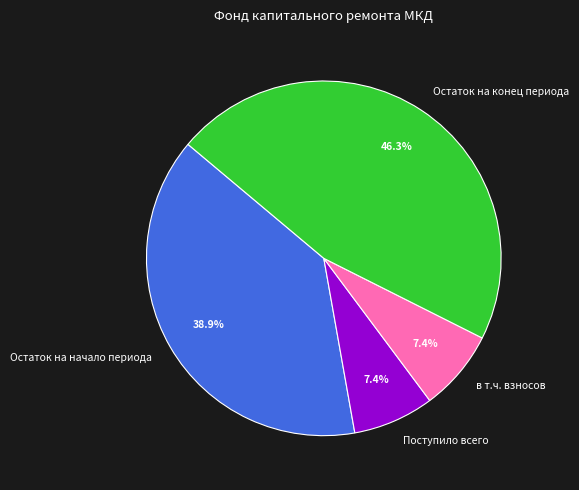

Is it true that Остаток на конец периода is 46% of the pie?

True